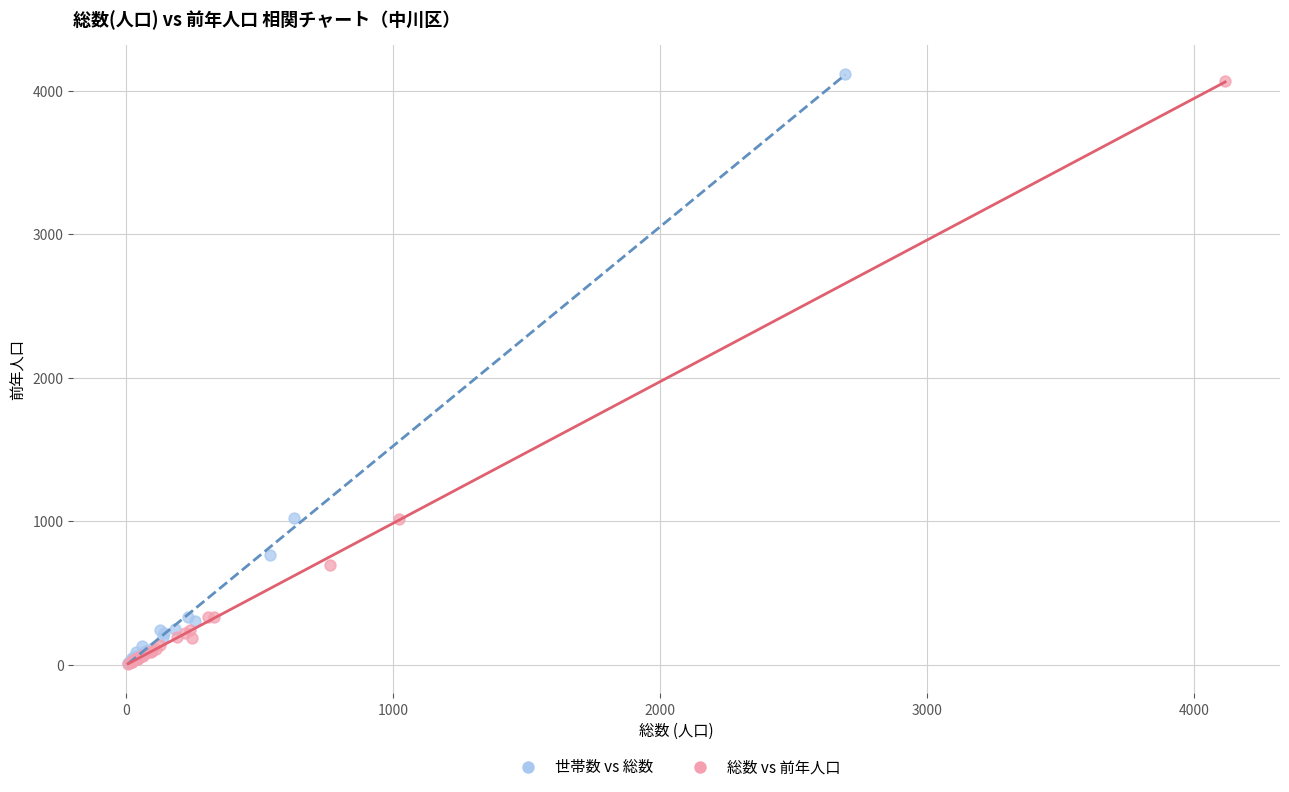

Which series has the widest spread of Y values?

世帯数 vs 総数